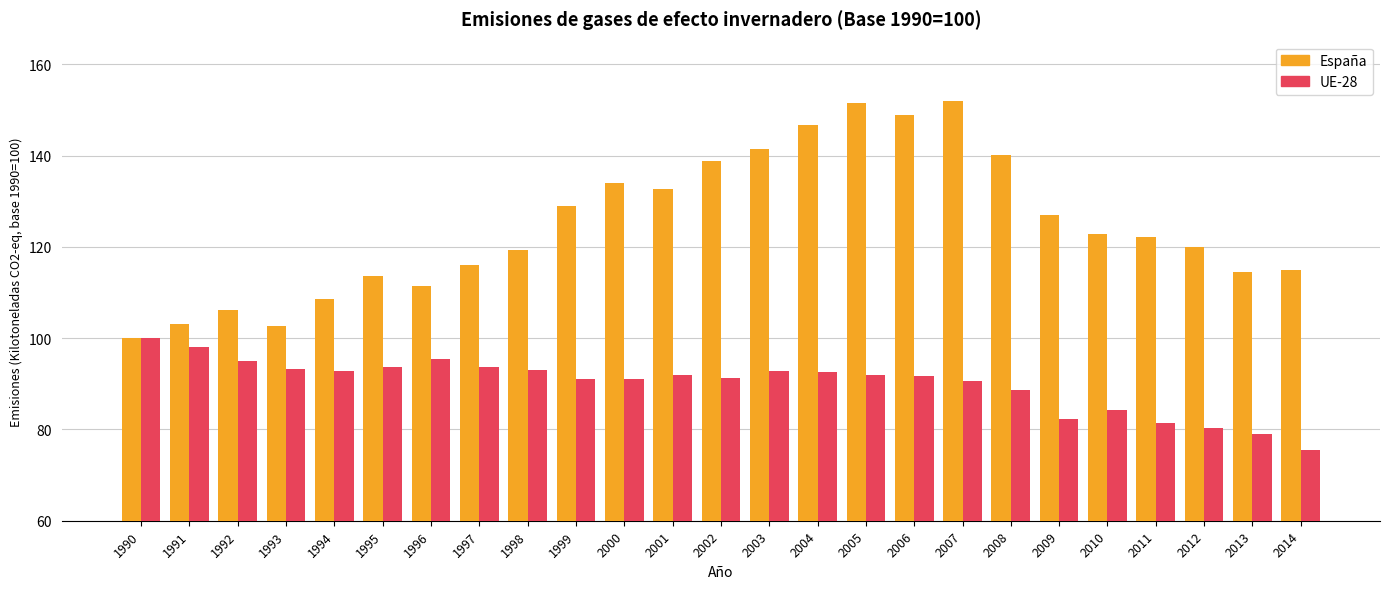

Which series has the widest spread of values?

España